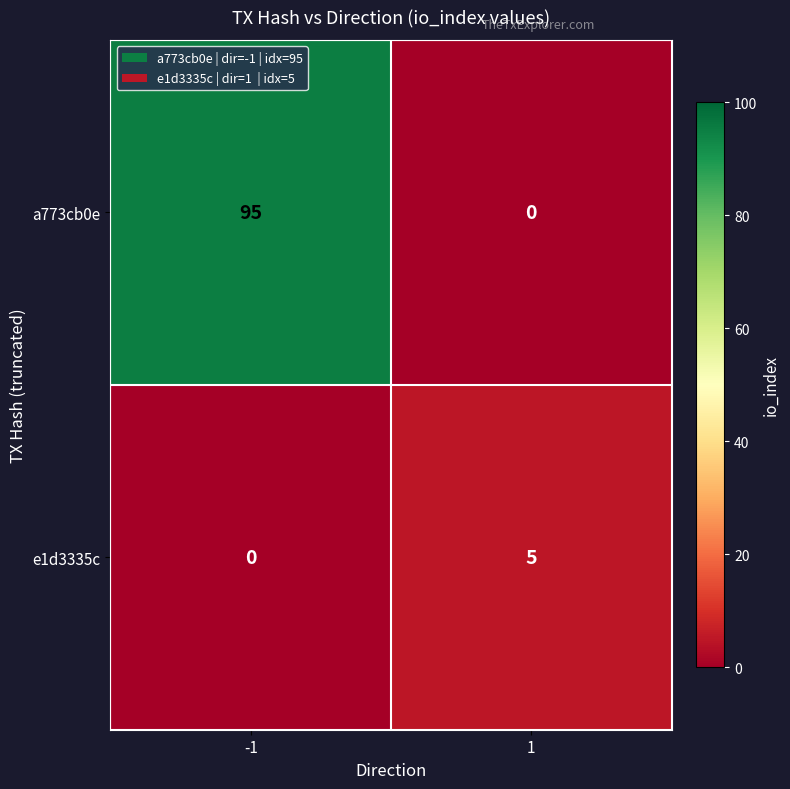

True or false: a773cb0e has a value of 95 at -1.

True